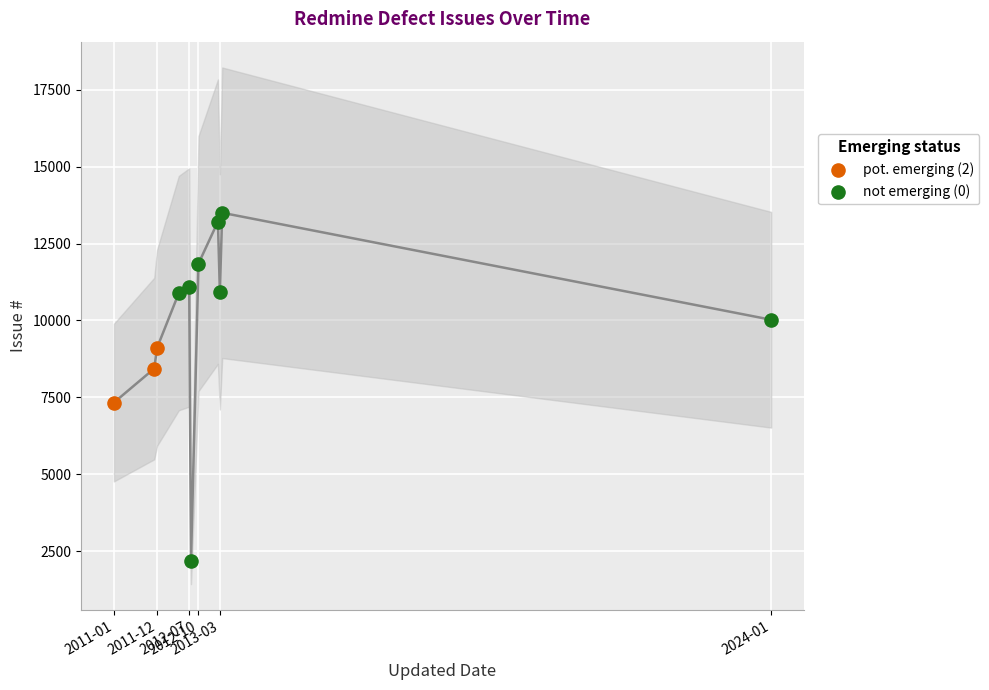

Which series has the widest spread of Y values?

not emerging (0)